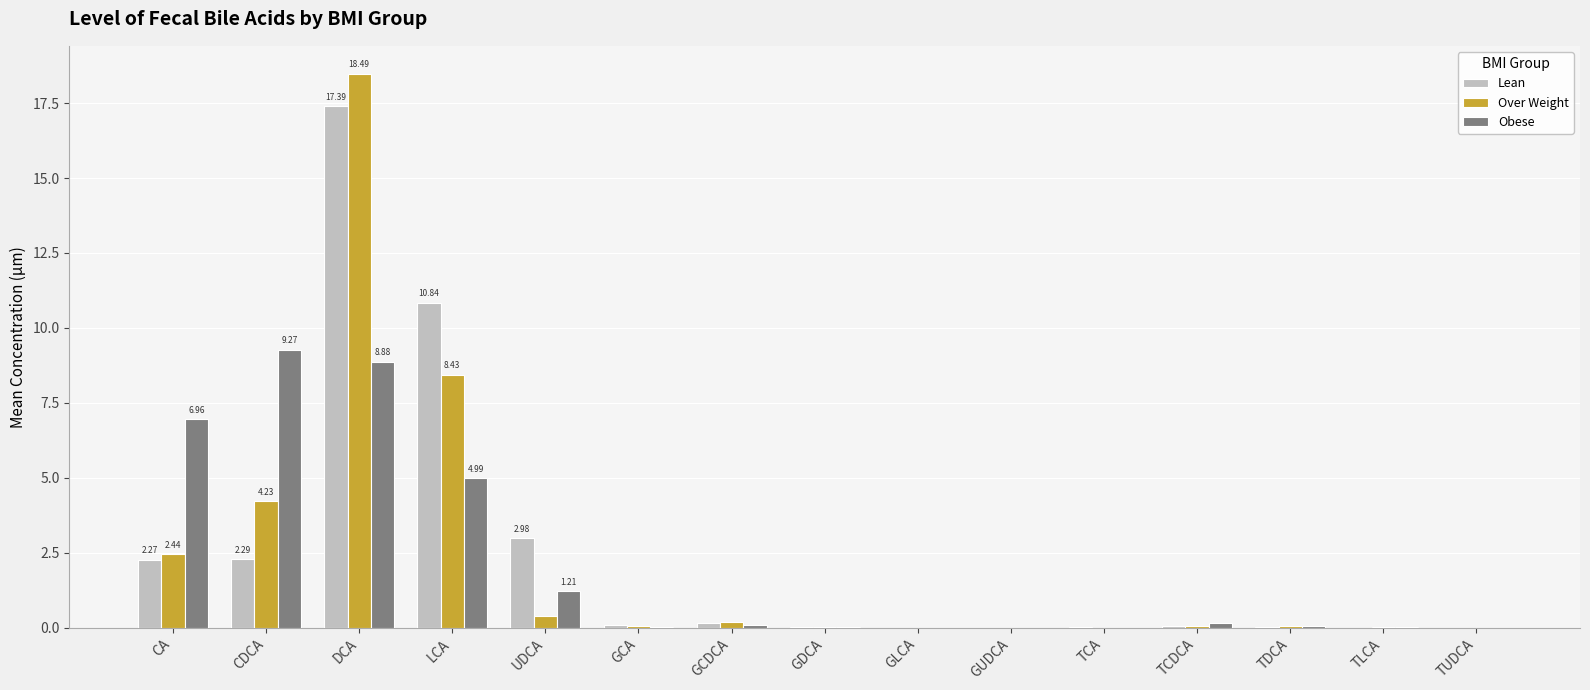

Is the value of Obese at LCA greater than the value of Over Weight at GCA?

Yes